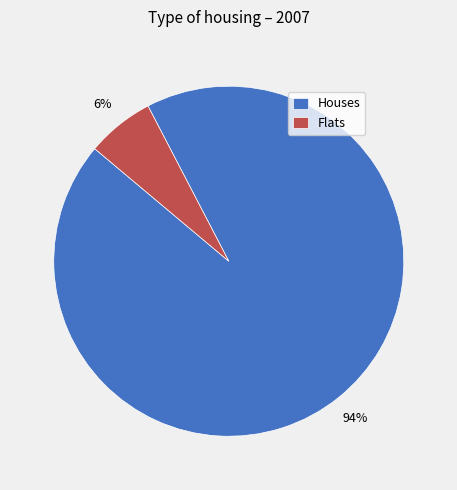

Do Houses and Flats together represent more than half of the pie?

Yes